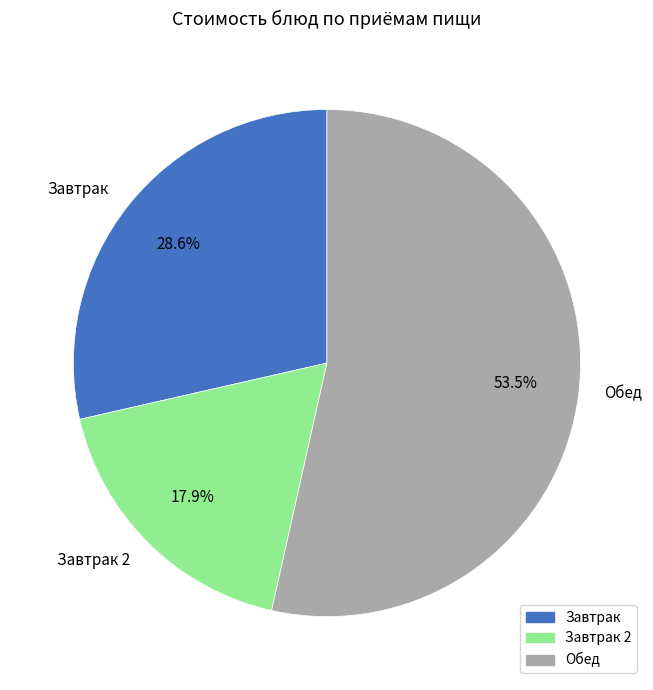

What is the majority slice?

Обед